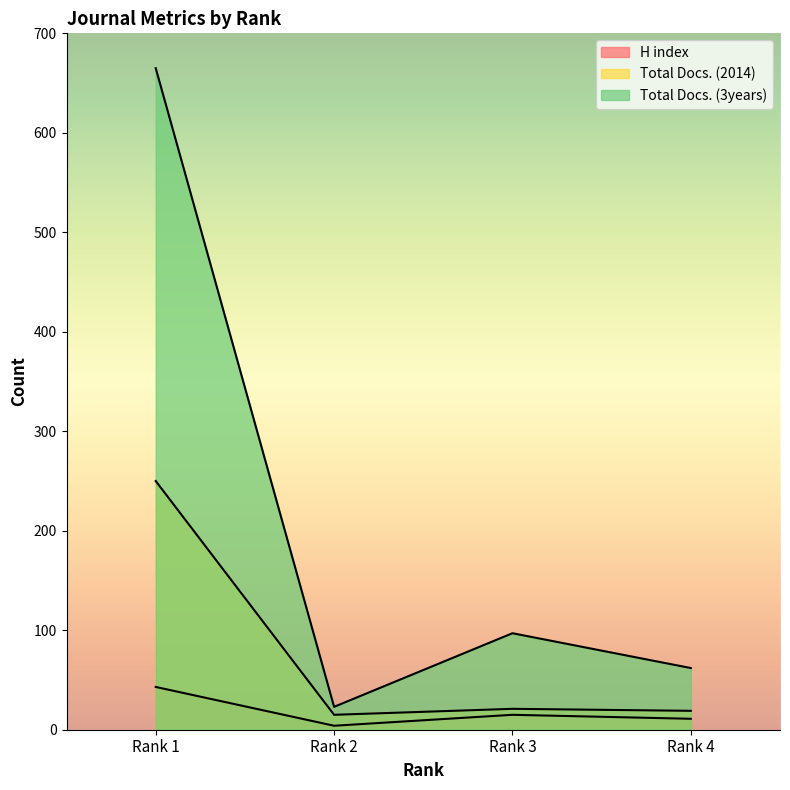

At which label does Total Docs. (2014) first exceed 21?

Rank 1